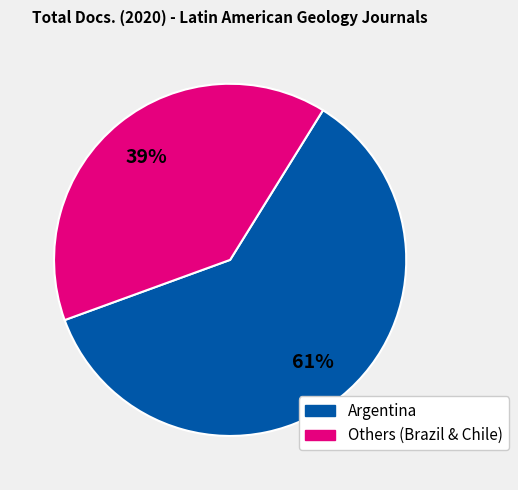

To the nearest percent, what is the average slice percentage?

50%